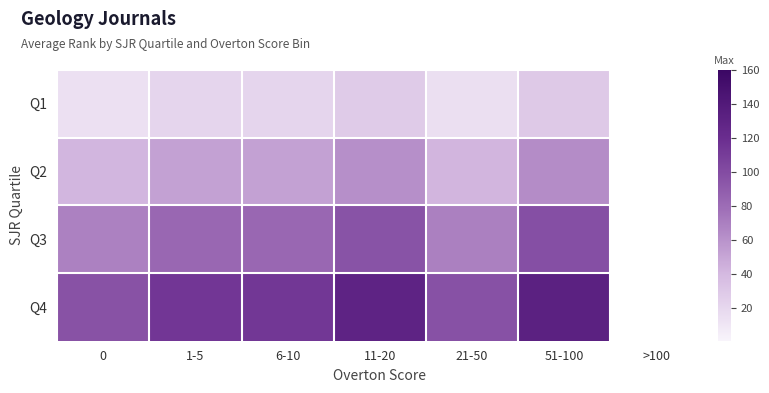

True or false: Q1 has a value of 23.0 at 21-50.

False